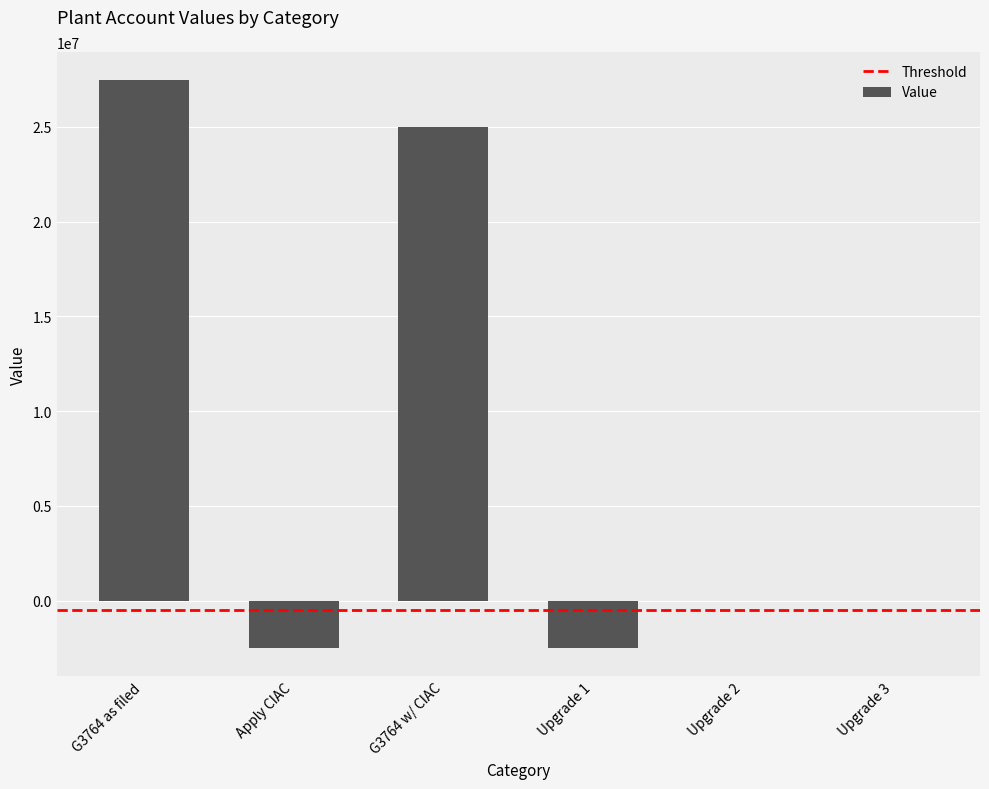

At which category does the chart reach its peak across all series?

G3764 as filed